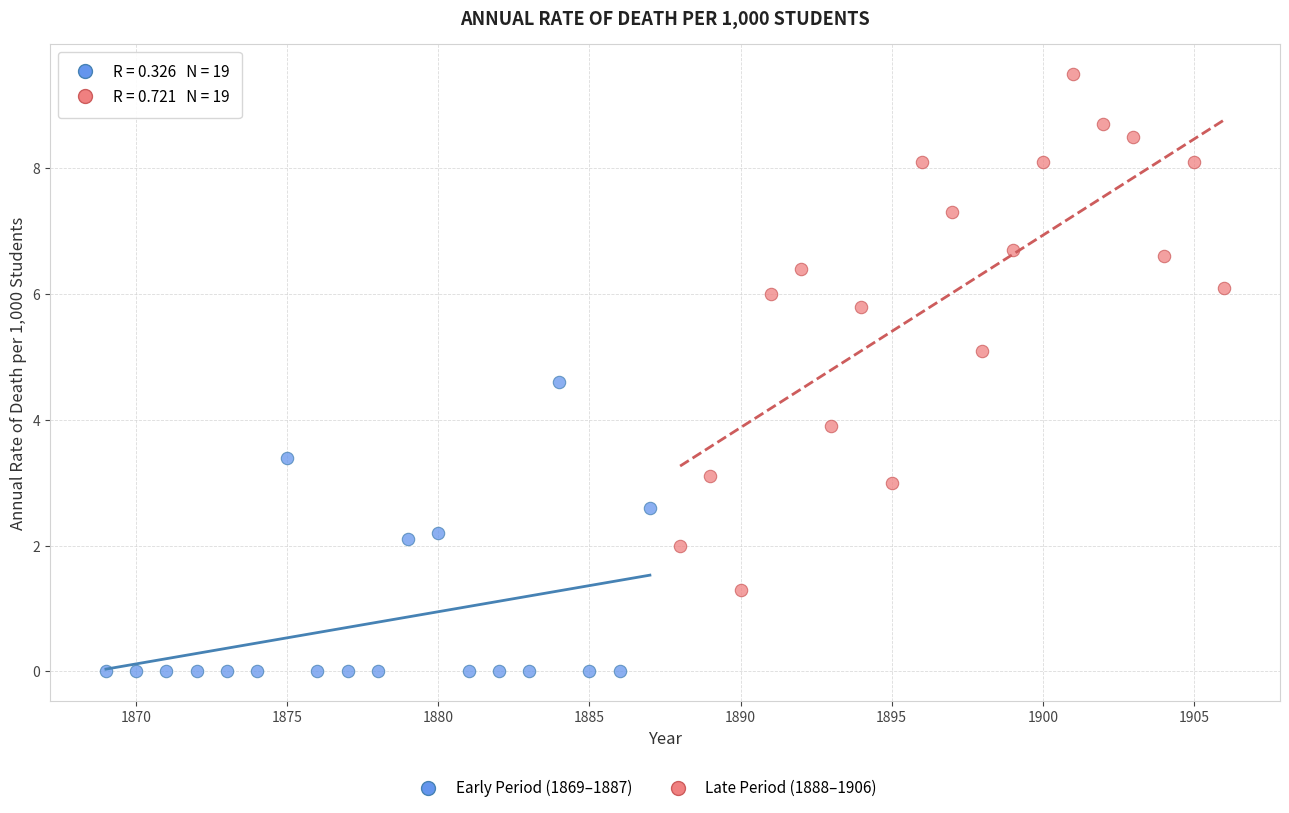

Which series reaches the minimum Y coordinate?

Early Period (1869–1887)